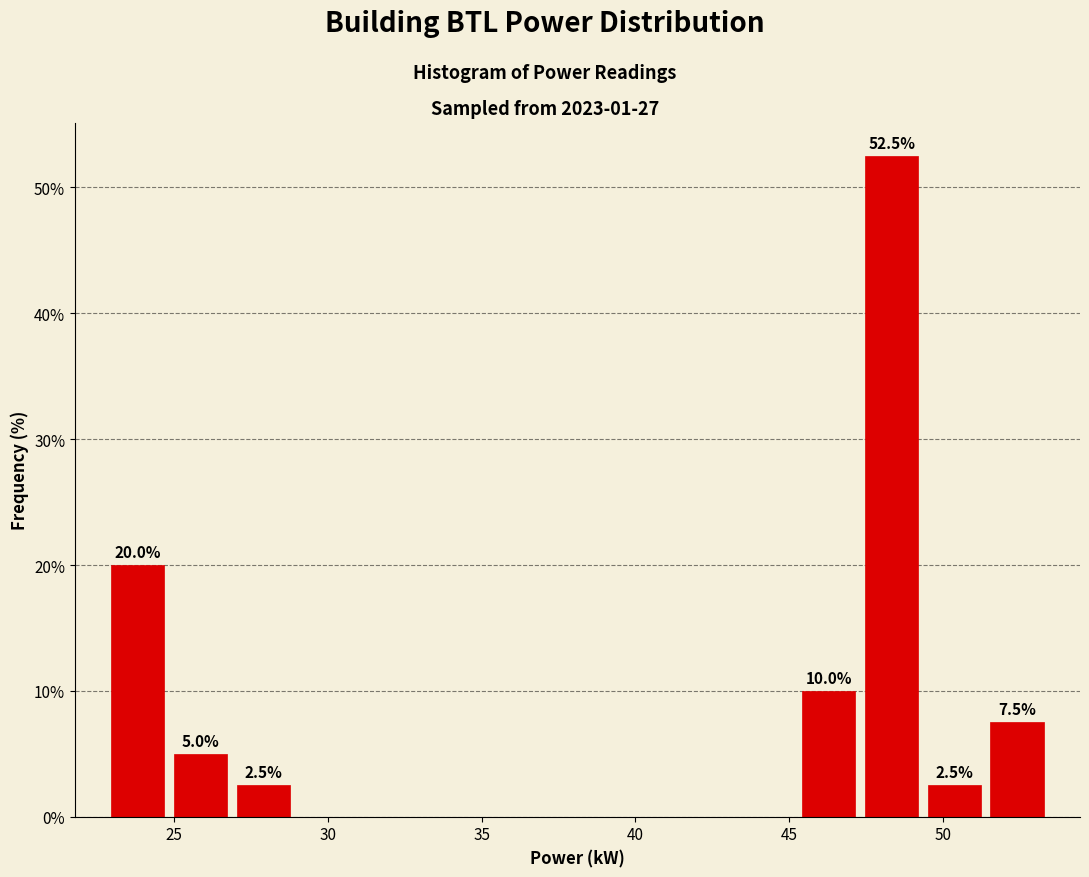

Which range on the x-axis has the tallest bar?

47.5 to 49.5